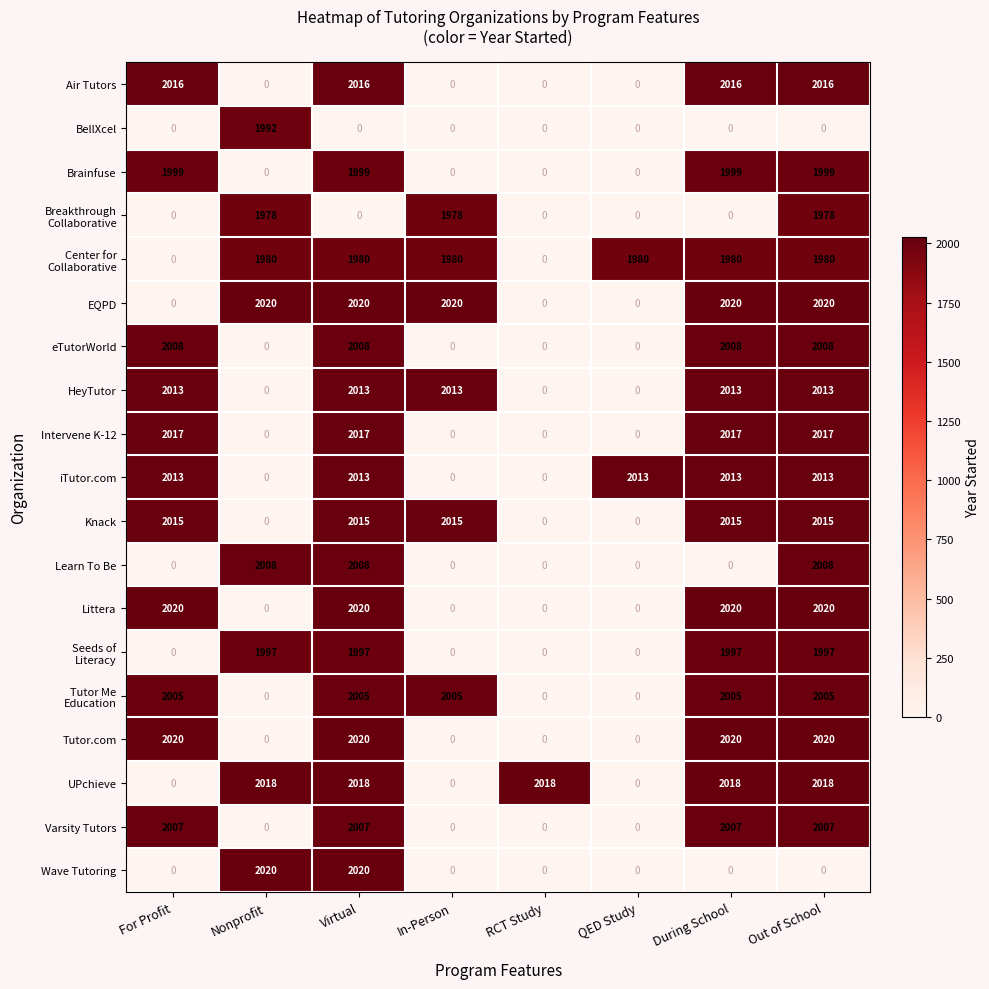

What value does the HeyTutor series have at During School, to the nearest 100?

2000